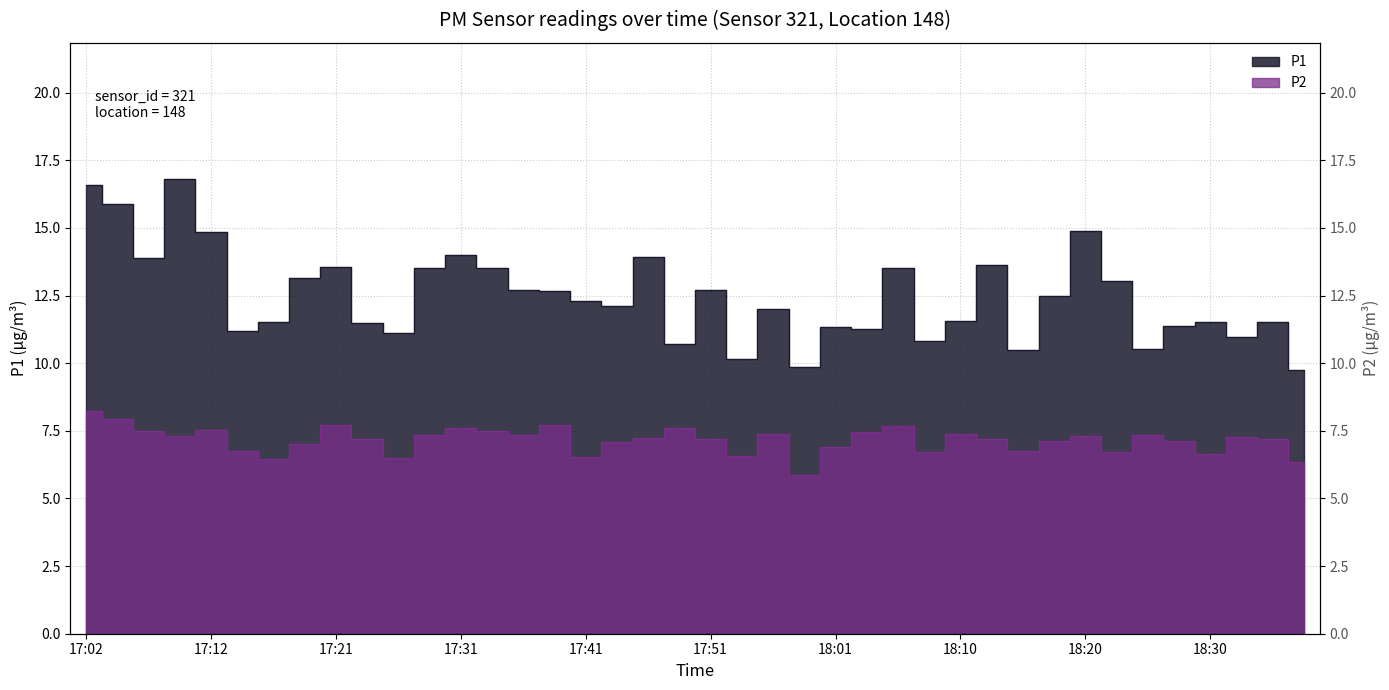

Rank the series by their average value, from highest to lowest.

P1, P2